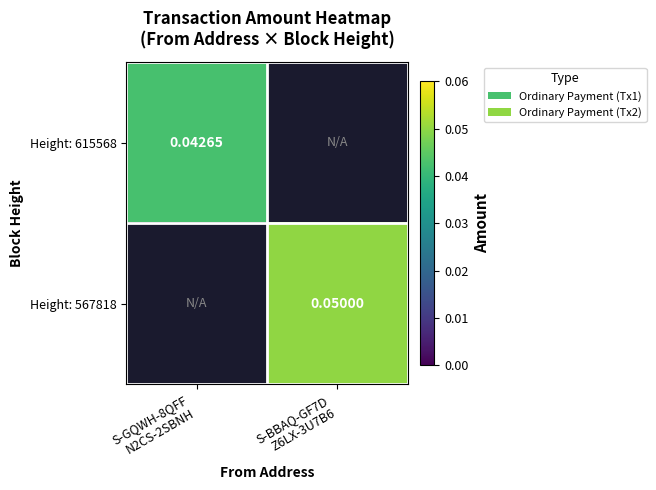

At S-GQWH-8QFF N2CS-2SBNH, list the series in order from smallest to largest.

Height: 615568, Height: 567818